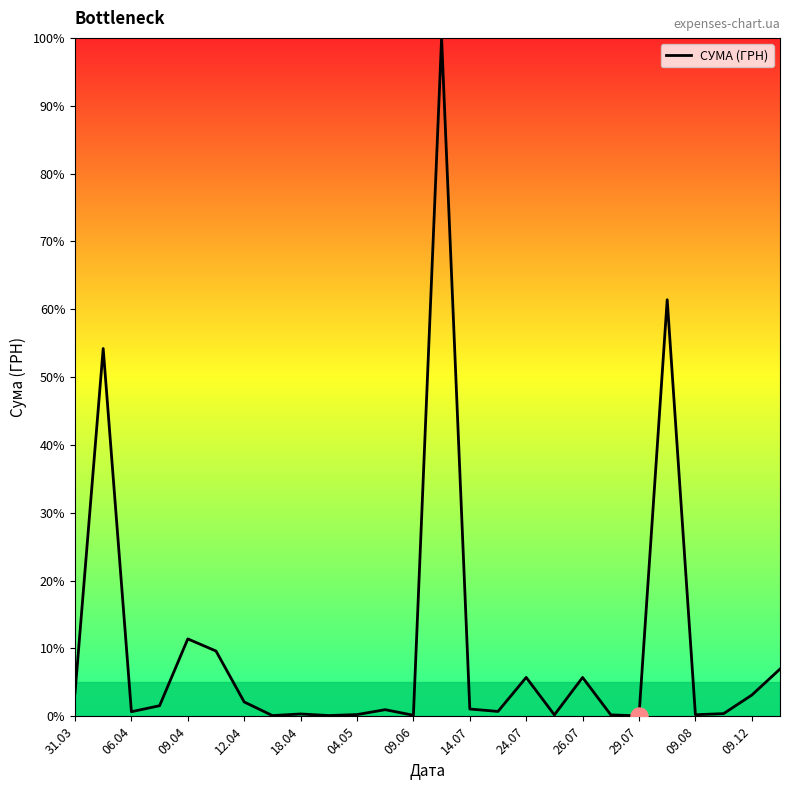

What is the maximum value shown in the chart?

100.0